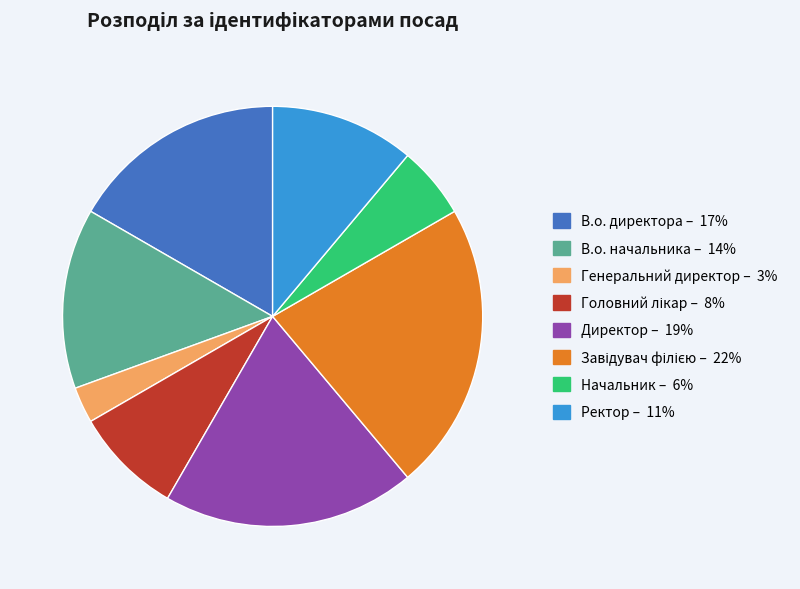

What is the smallest slice in the pie chart?

Генеральний директор